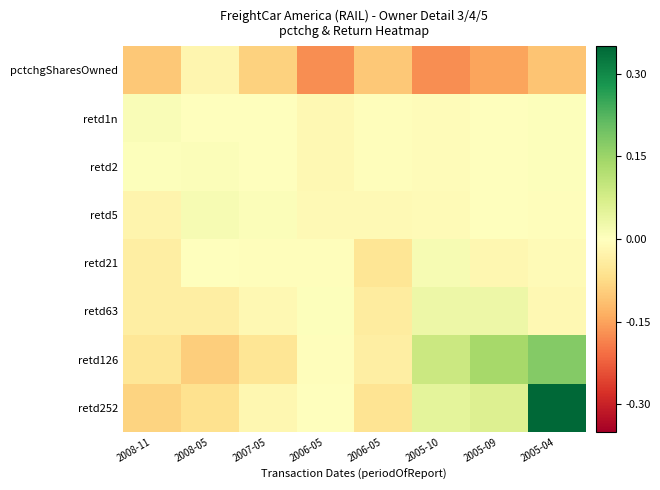

What is the difference between the highest and lowest values at 2006-05?

0.2